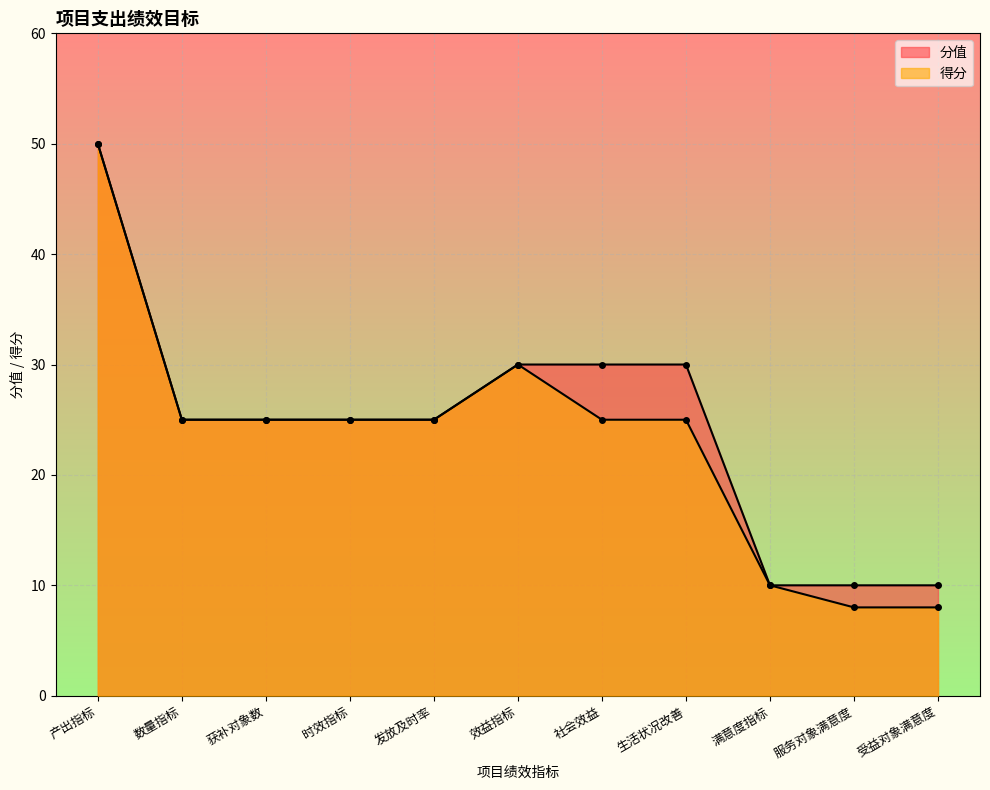

Reading right to left, extract all data points from this chart.

分值: 10	10	10	30	30	30	25	25	25	25	50
得分: 8	8	10	25	25	30	25	25	25	25	50